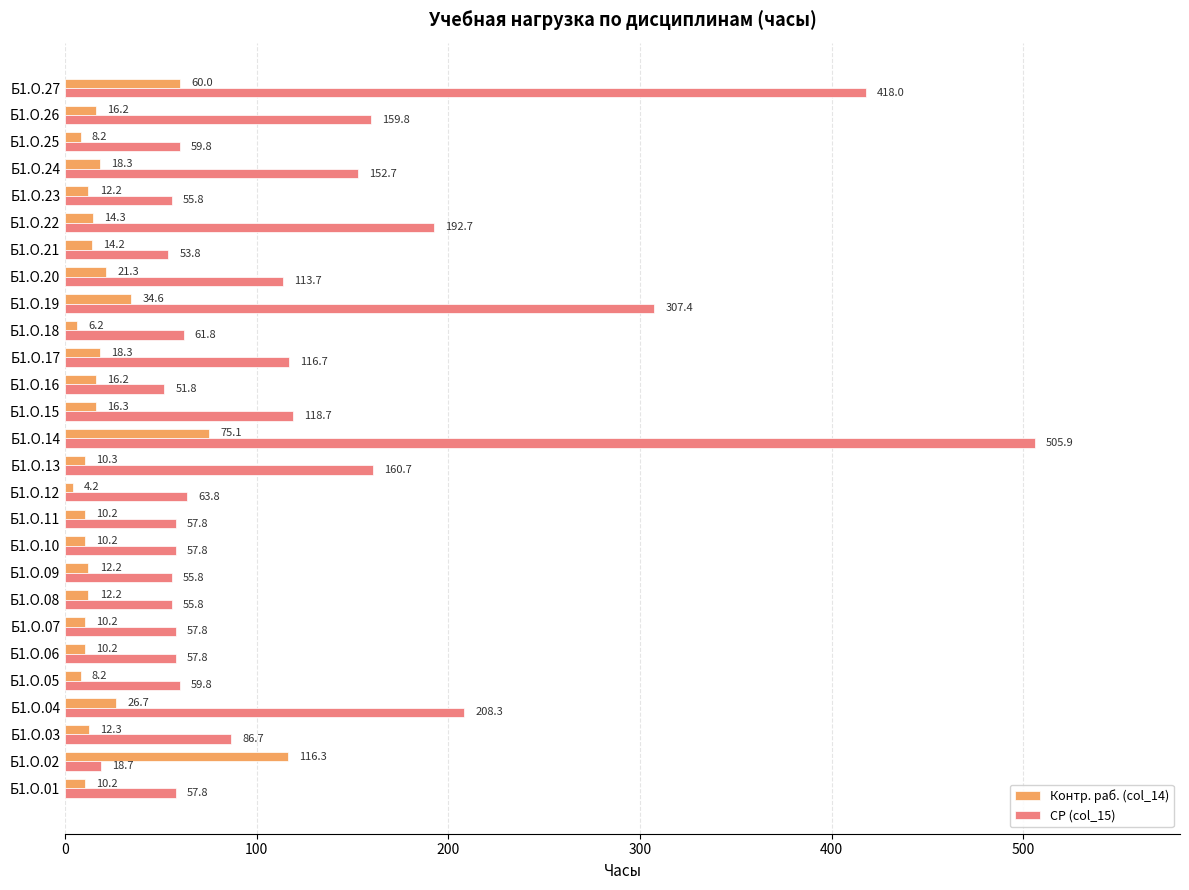

What is the difference between the maximum and minimum values in the СР (col_15) series?

487.2